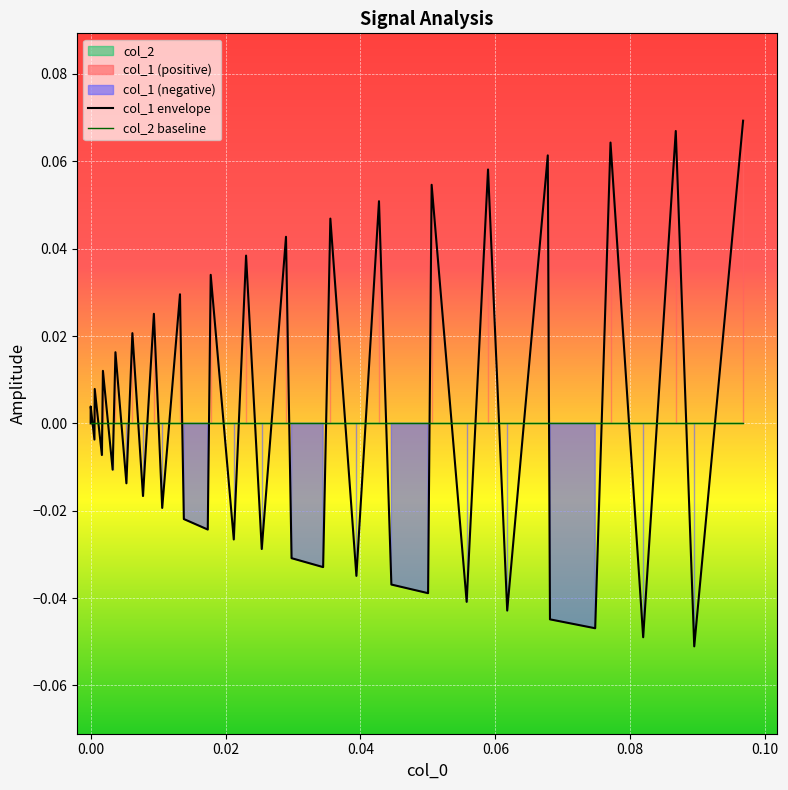

Which series has the largest total across all categories?

col_1 envelope